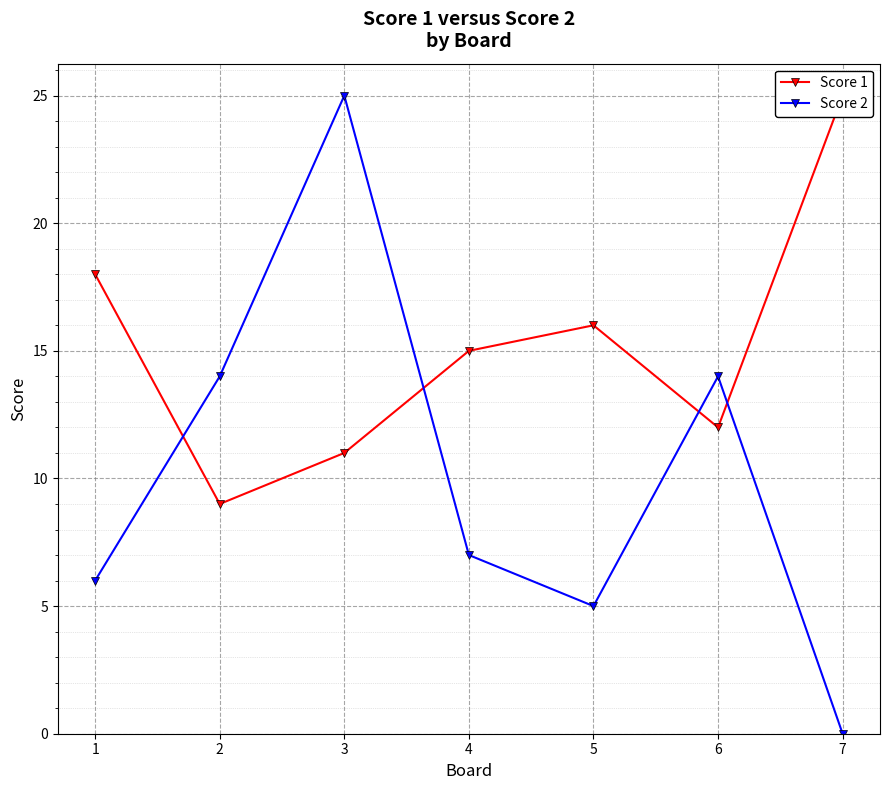

Where does the Score 2 series first go above 7?

2